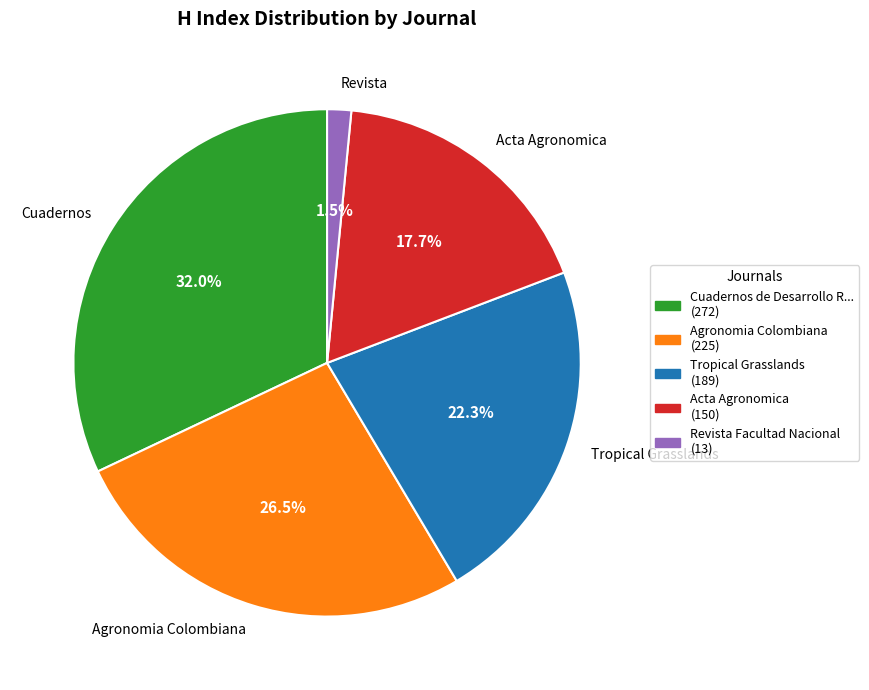

What is the largest slice in the pie chart?

Cuadernos